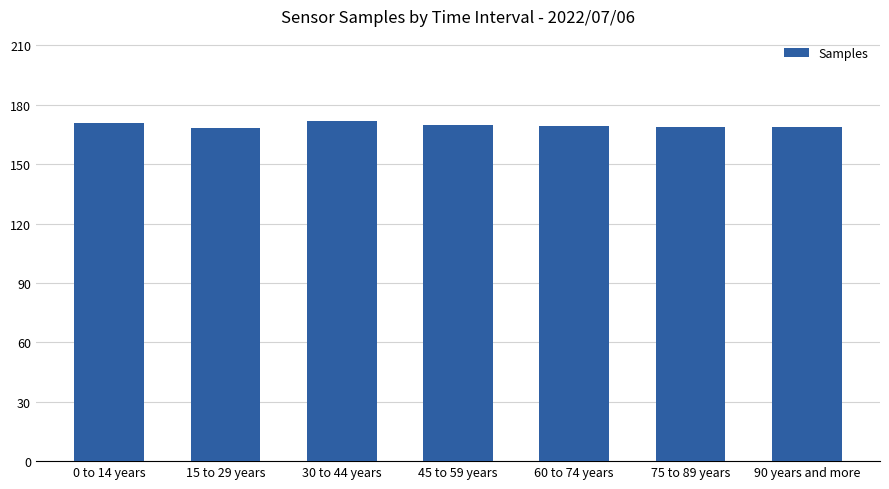

Approximately how many times larger is the value at 75 to 89 years compared to 0 to 14 years?

1.0